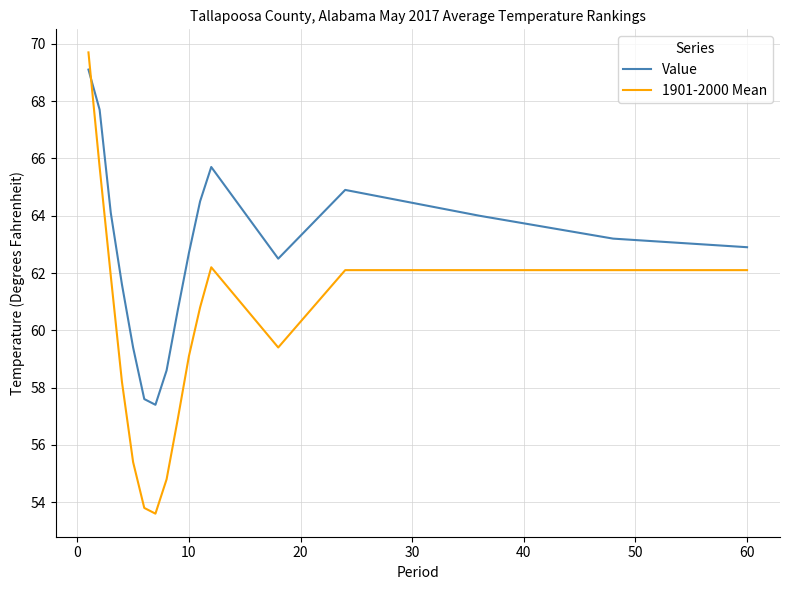

After their last crossing, which series has the higher values: Value or 1901-2000 Mean?

Value